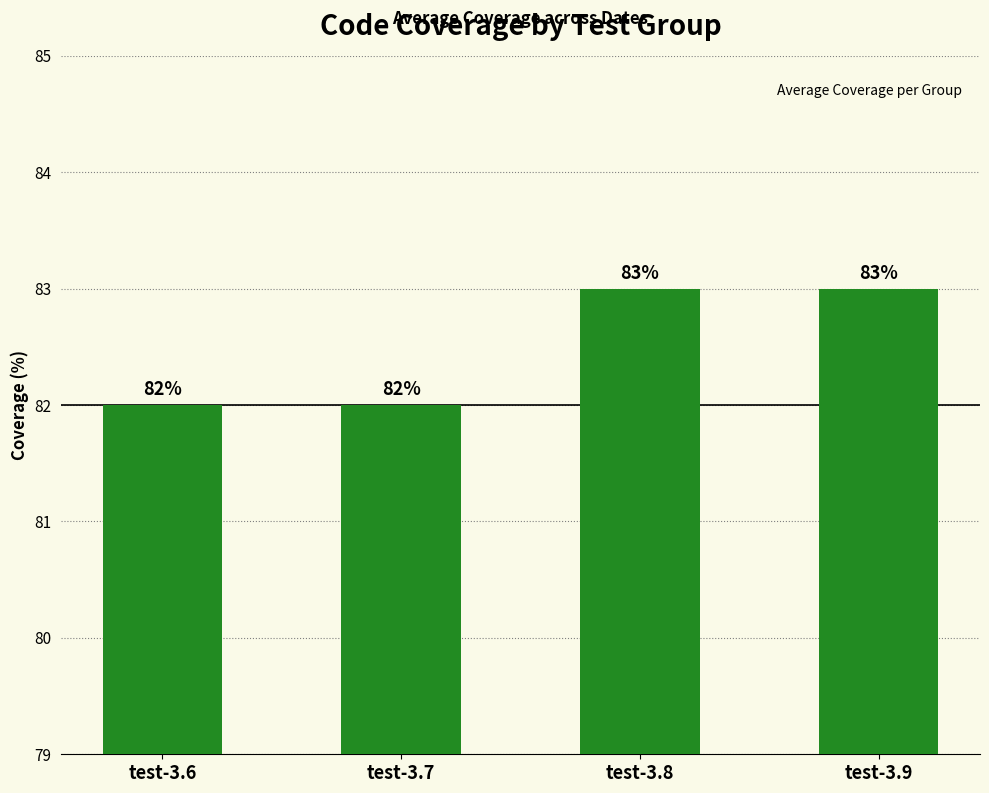

Reading right to left, extract all data points from this chart.

83	83	82	82